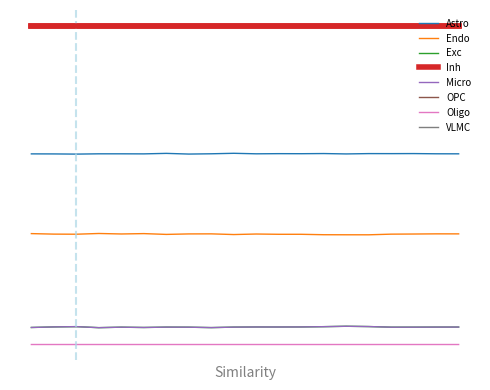

What is the difference between the maximum and minimum values in the Oligo series?

289